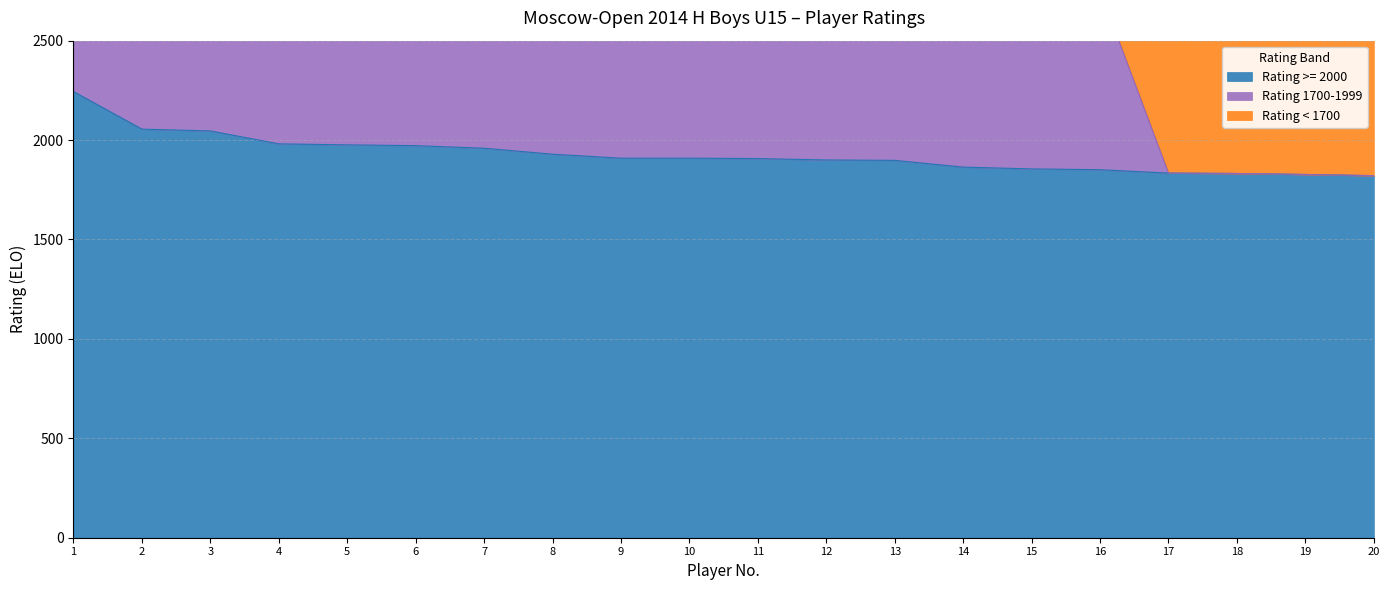

How many data points in Rating >= 2000 are above 1909?

8